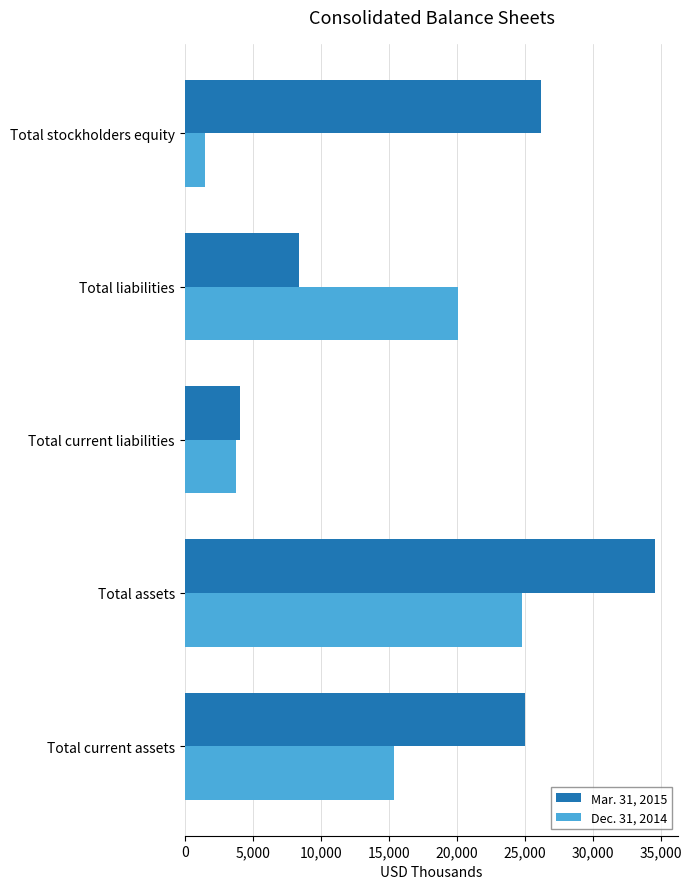

Which series has the largest range (max minus min)?

Mar. 31, 2015